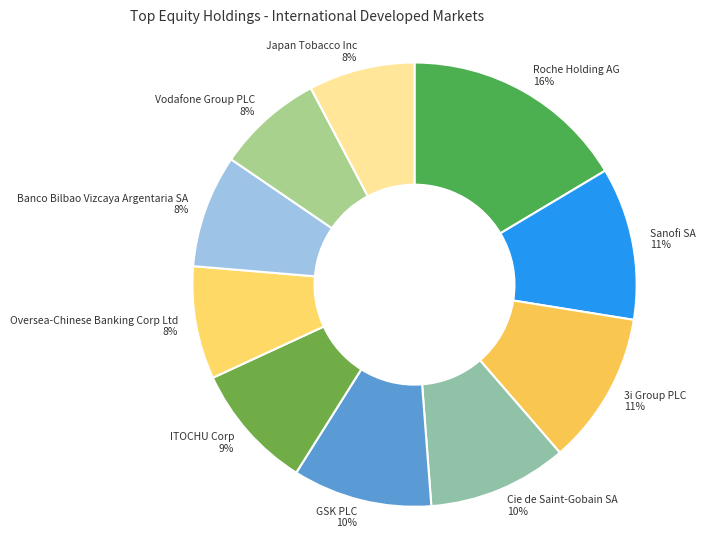

How many slices are in this pie chart?

10